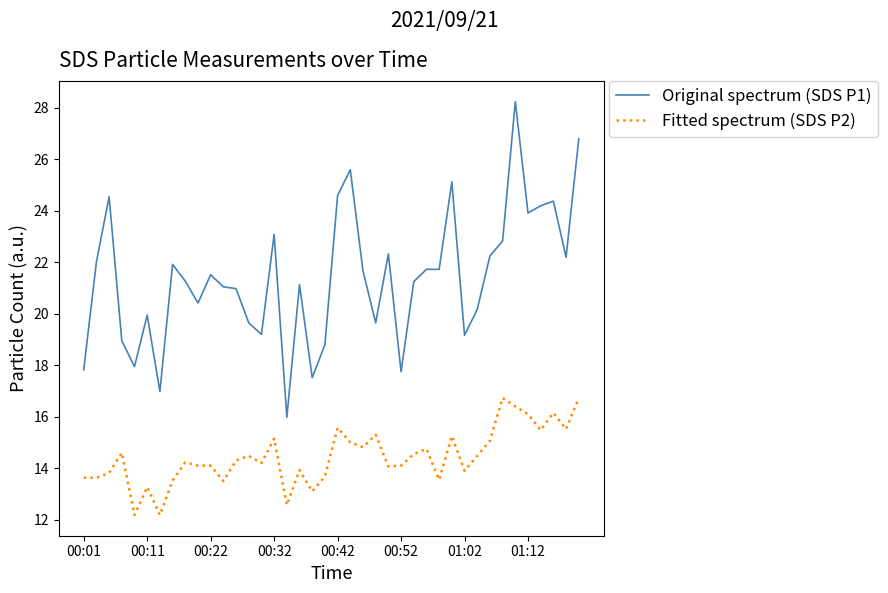

True or false: Fitted spectrum (SDS P2) has more than 2 interior local peaks.

True